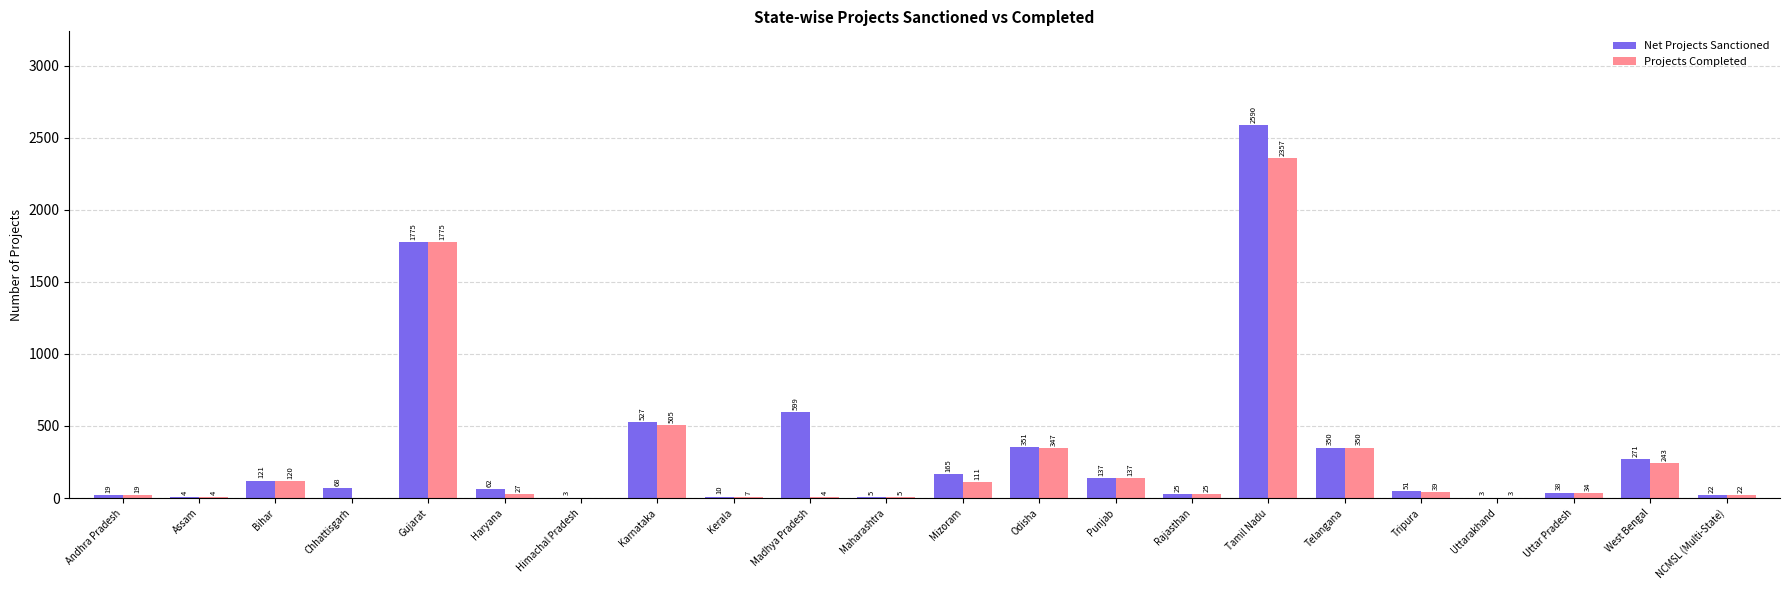

What is the sum of all Net Projects Sanctioned values?

7196